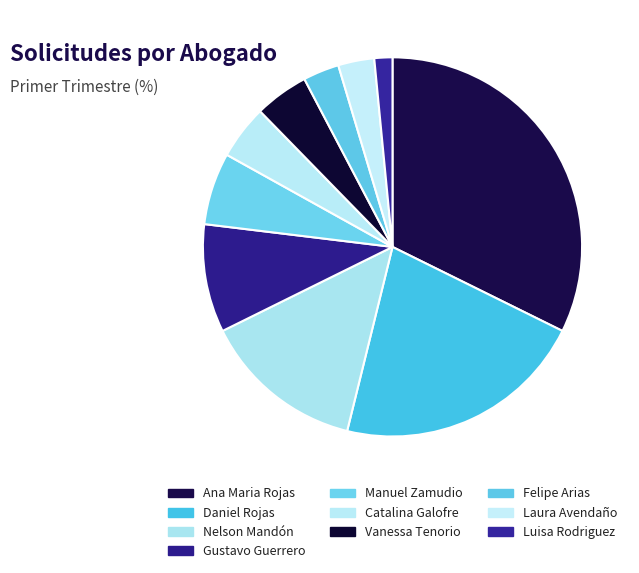

How many slices are in this pie chart?

10